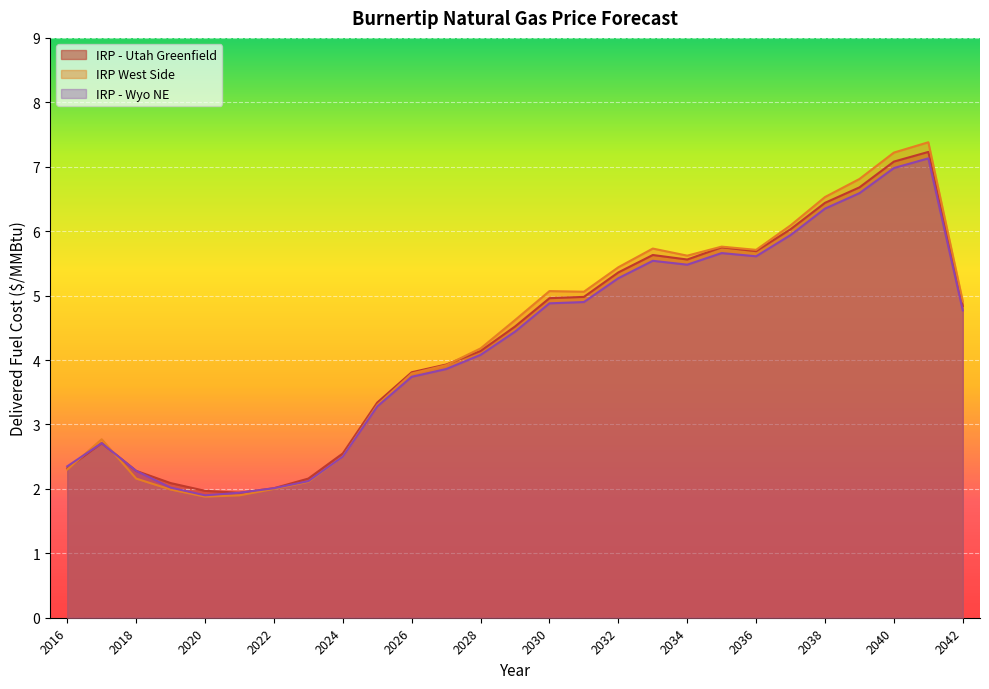

Between 2017 and 2036, which series saw the biggest shift?

IRP - Utah Greenfield